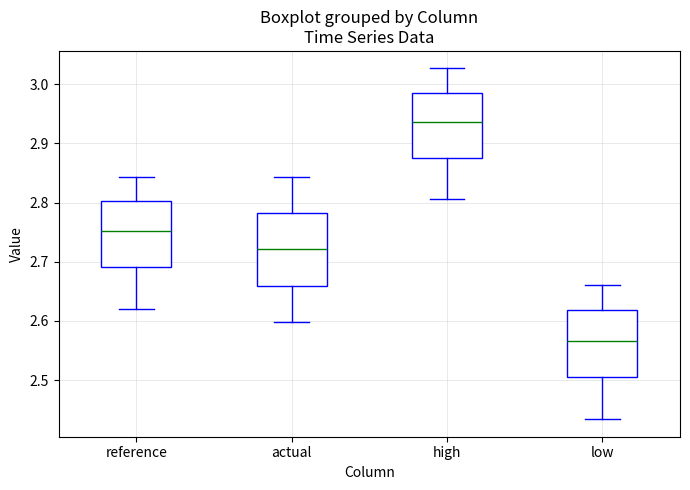

Reading left to right, read every box against the y-axis: the position of its median line, the range the box covers, and the ends of its whiskers. The values are not printed on the chart, so give them approximately, as read against the axis.

reference: median 2.75, box 2.69 to 2.80, whiskers 2.62 to 2.84
actual: median 2.72, box 2.66 to 2.78, whiskers 2.60 to 2.84
high: median 2.94, box 2.88 to 2.99, whiskers 2.81 to 3.03
low: median 2.57, box 2.51 to 2.62, whiskers 2.43 to 2.66